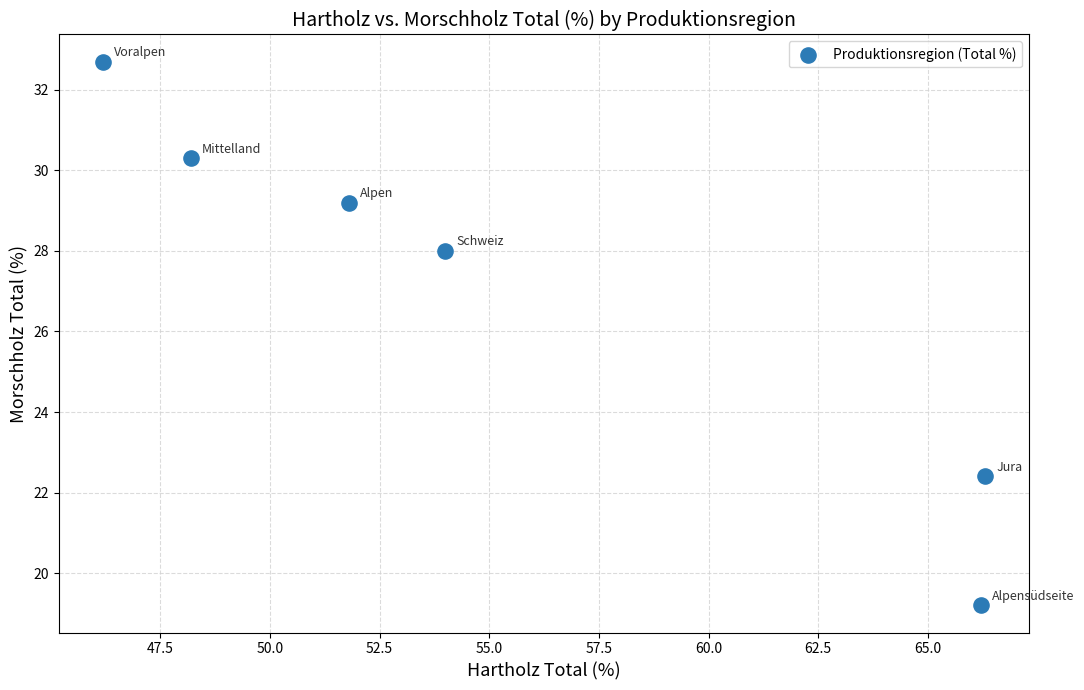

What Y value in the scatter plot is closest to 25?

22.4